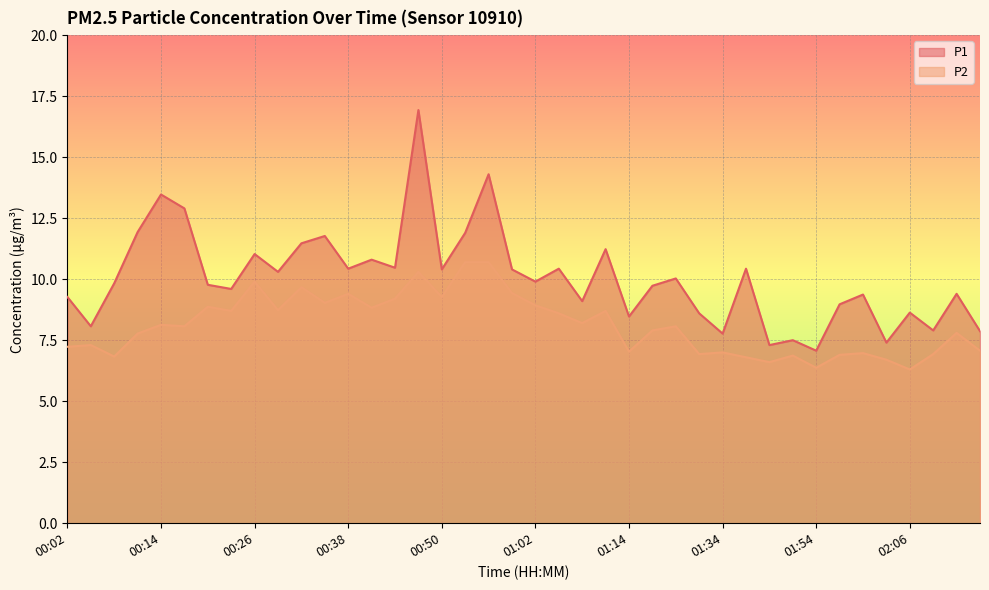

What is the label of the 21st point from the right?

00:59